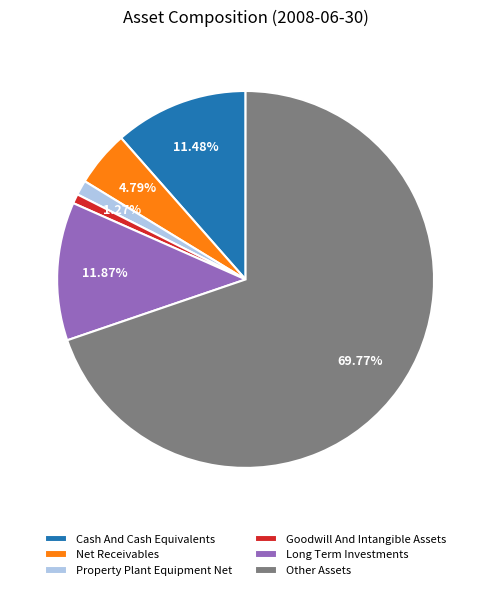

To the nearest percent, what is the average slice percentage?

17%